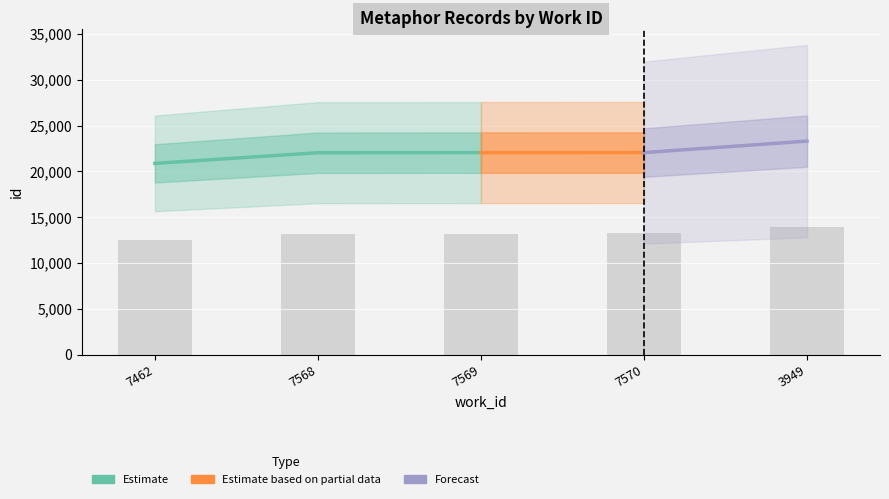

Reading right to left, list all the values displayed in this chart.

13984.2	13234.8	13232.4	13225.8	12528.0